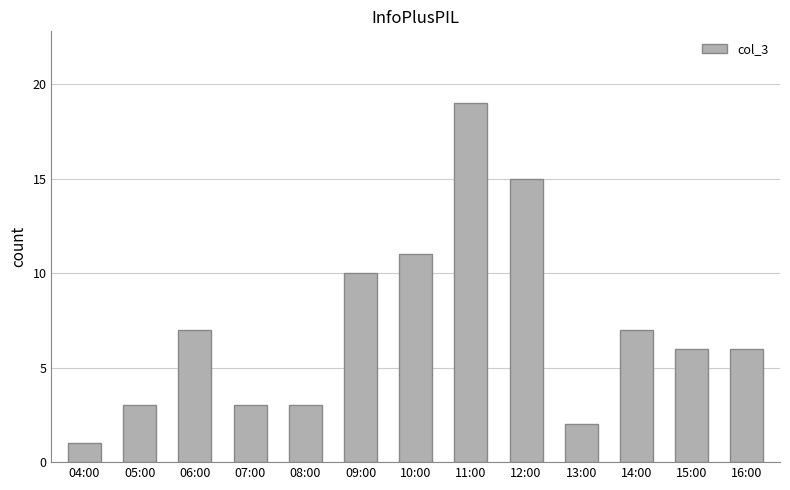

The value at 06:00 is 7. True or false?

True